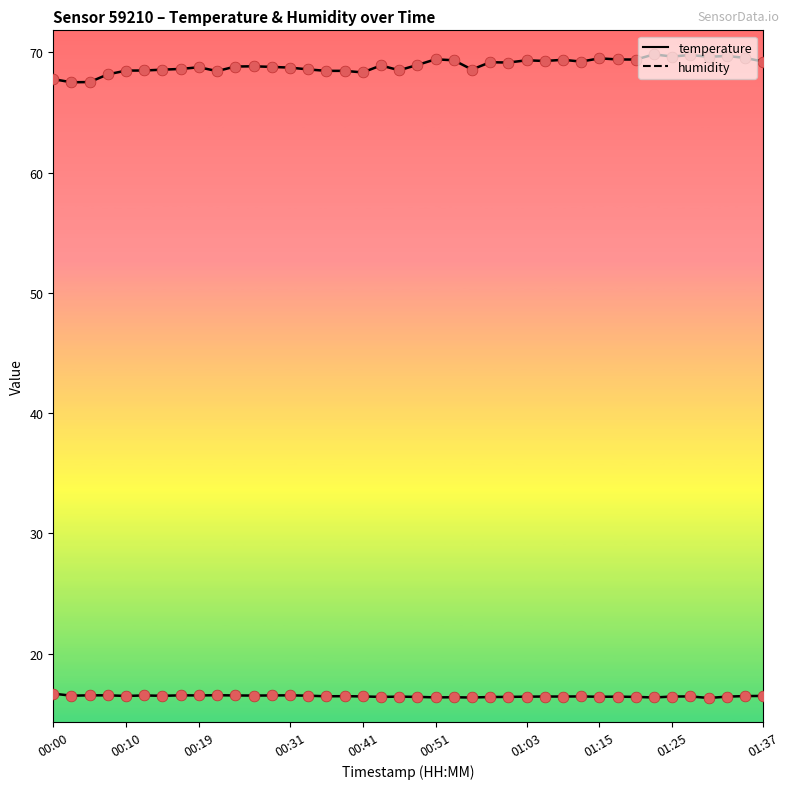

How many lines are shown in the chart?

2